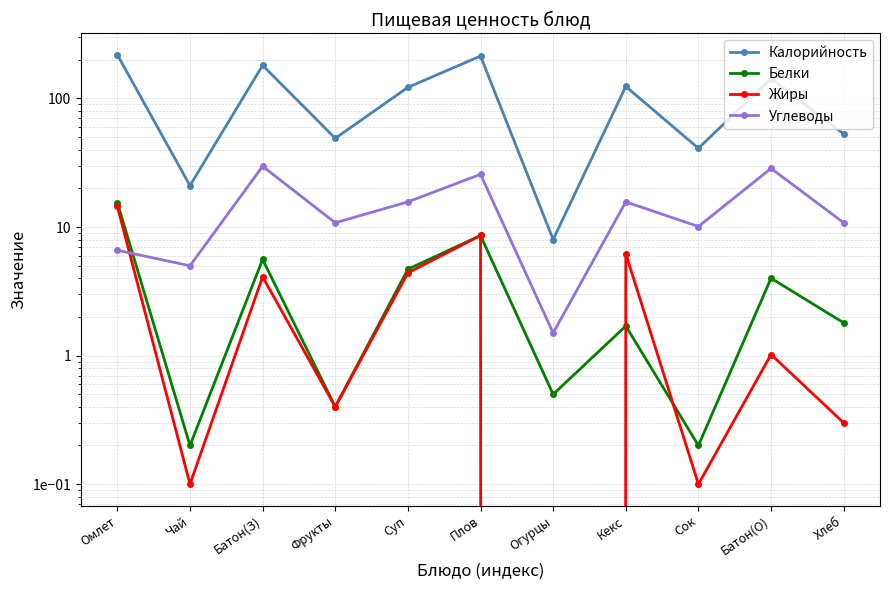

Which series has the largest range (max minus min)?

Калорийность